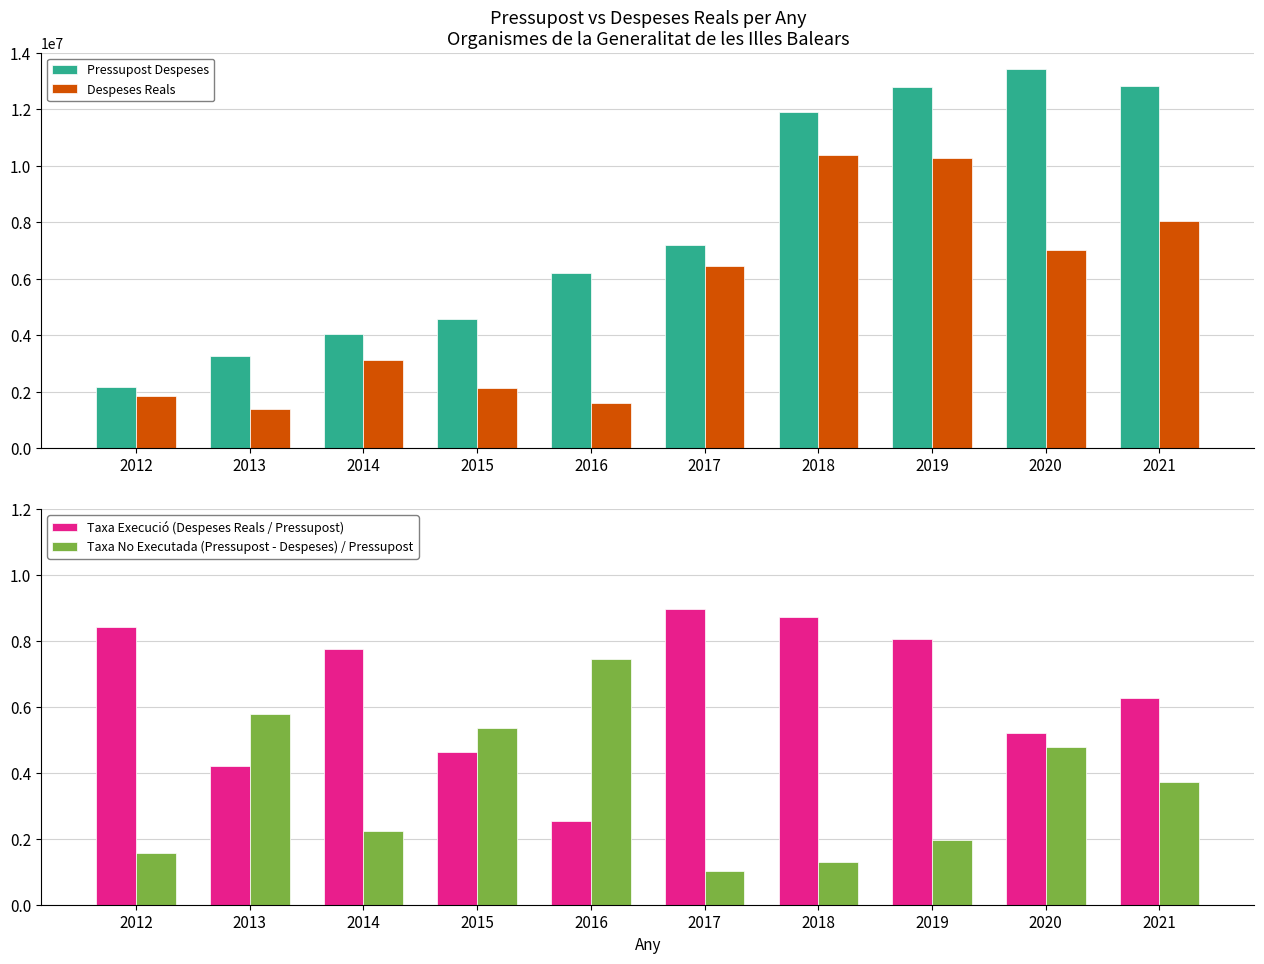

What is the difference between the second highest and second lowest values in the Pressupost Despeses series?

9563747.0